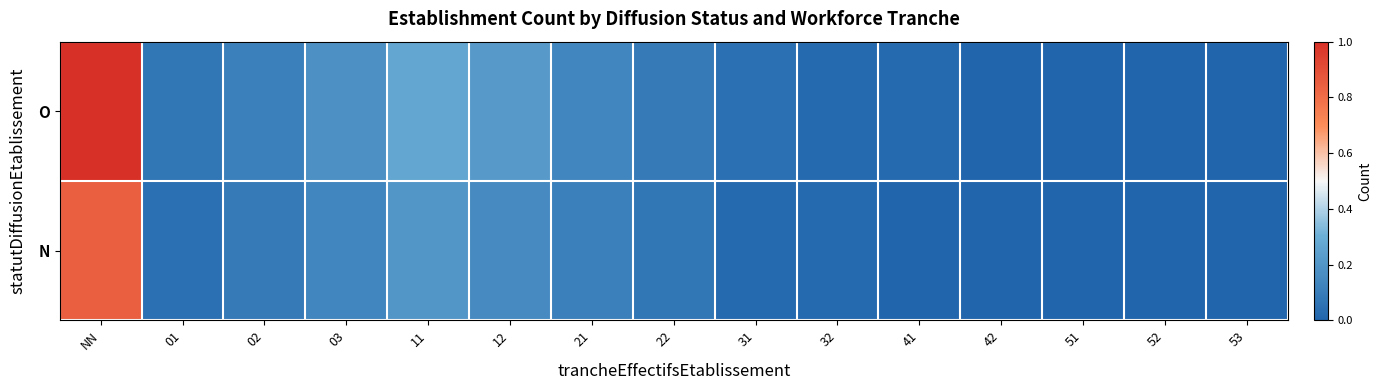

Reading left to right, what are all the values shown in this chart?

O: NN=1.0	01=0.1	02=0.1	03=0.2	11=0.3	12=0.2	21=0.1	22=0.1	31=0.0	32=0.0	41=0.0	42=0.0	51=0.0	52=0.0	53=0.0
N: NN=0.8	01=0.0	02=0.1	03=0.1	11=0.2	12=0.2	21=0.1	22=0.1	31=0.0	32=0.0	41=0.0	42=0.0	51=0.0	52=0.0	53=0.0